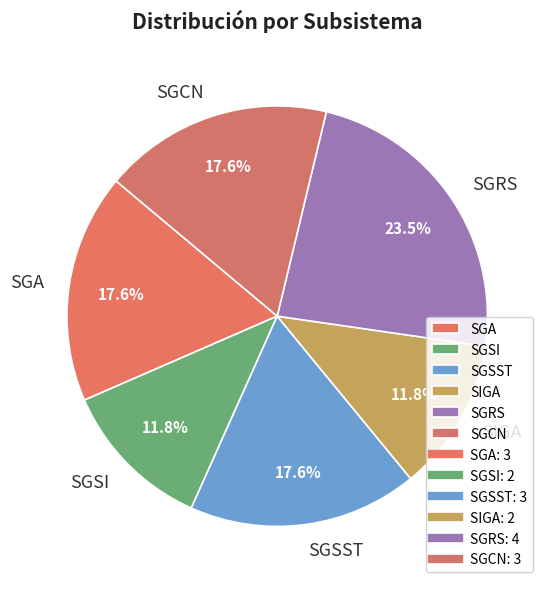

True or false: SIGA accounts for 27% of the total.

False